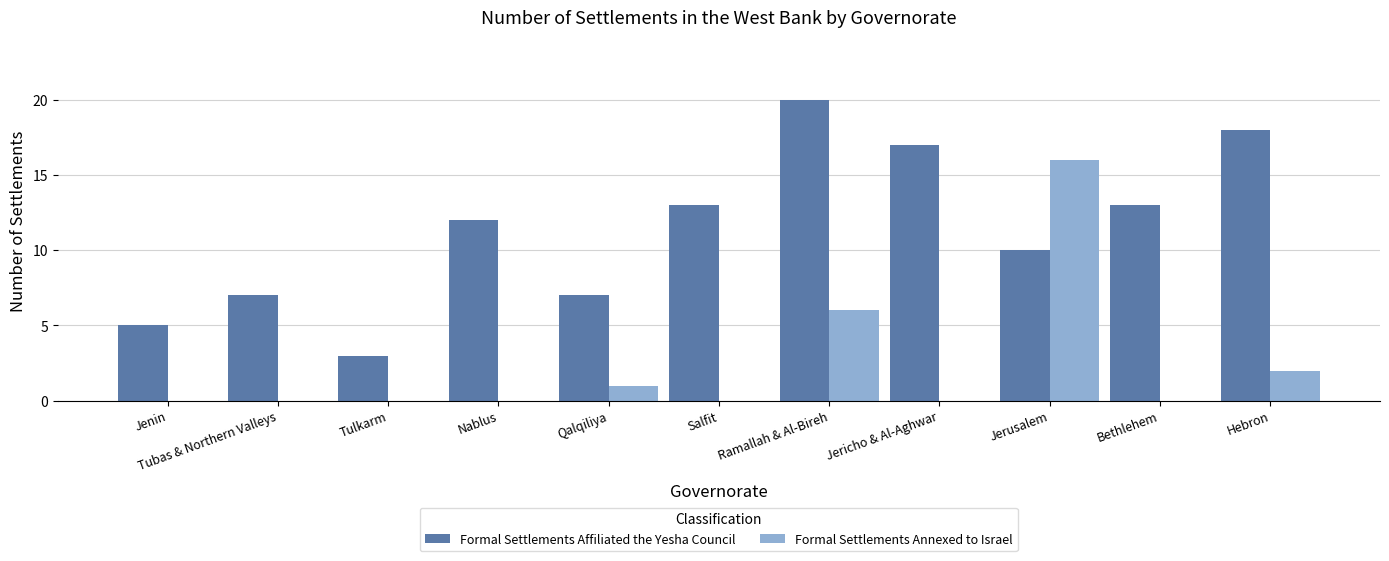

Reading left to right, transcribe all the data shown in this chart.

Formal Settlements Affiliated the Yesha Council: 5	7	3	12	7	13	20	17	10	13	18
Formal Settlements Annexed to Israel: 0	0	0	0	1	0	6	0	16	0	2